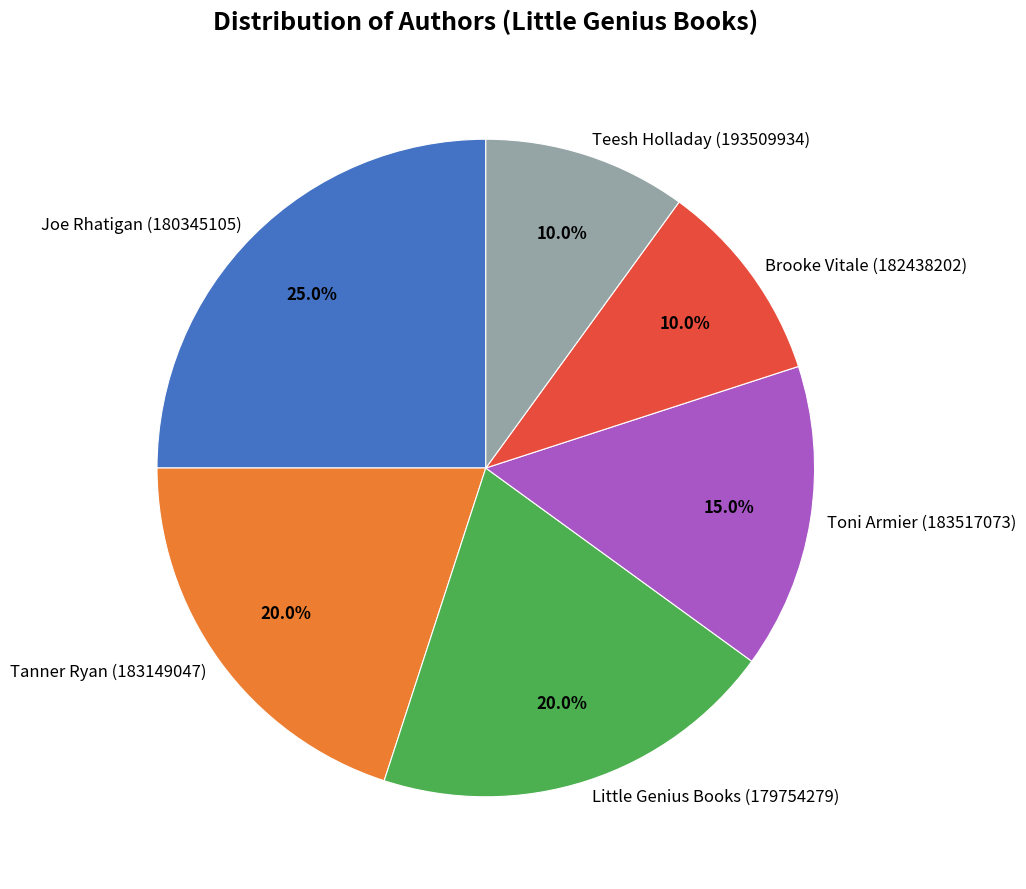

Combined, what portion of the pie is Joe Rhatigan (180345105) and Teesh Holladay (193509934)?

35.0%